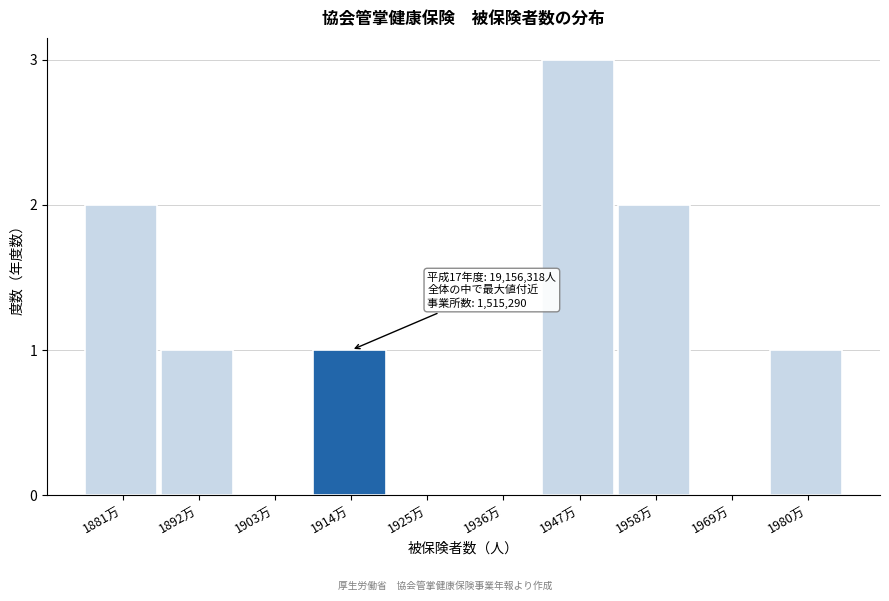

Reading right to left, list all the values displayed in this chart.

1980万=1	1969万=0	1958万=2	1947万=3	1936万=0	1925万=0	1914万=1	1903万=0	1892万=1	1881万=2